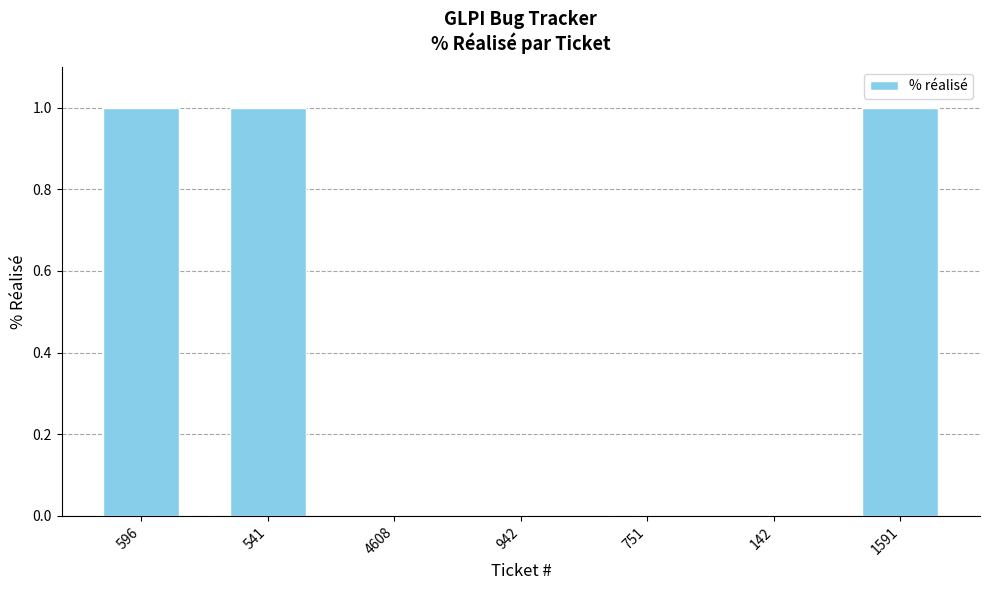

Count the number of data series in this chart.

1